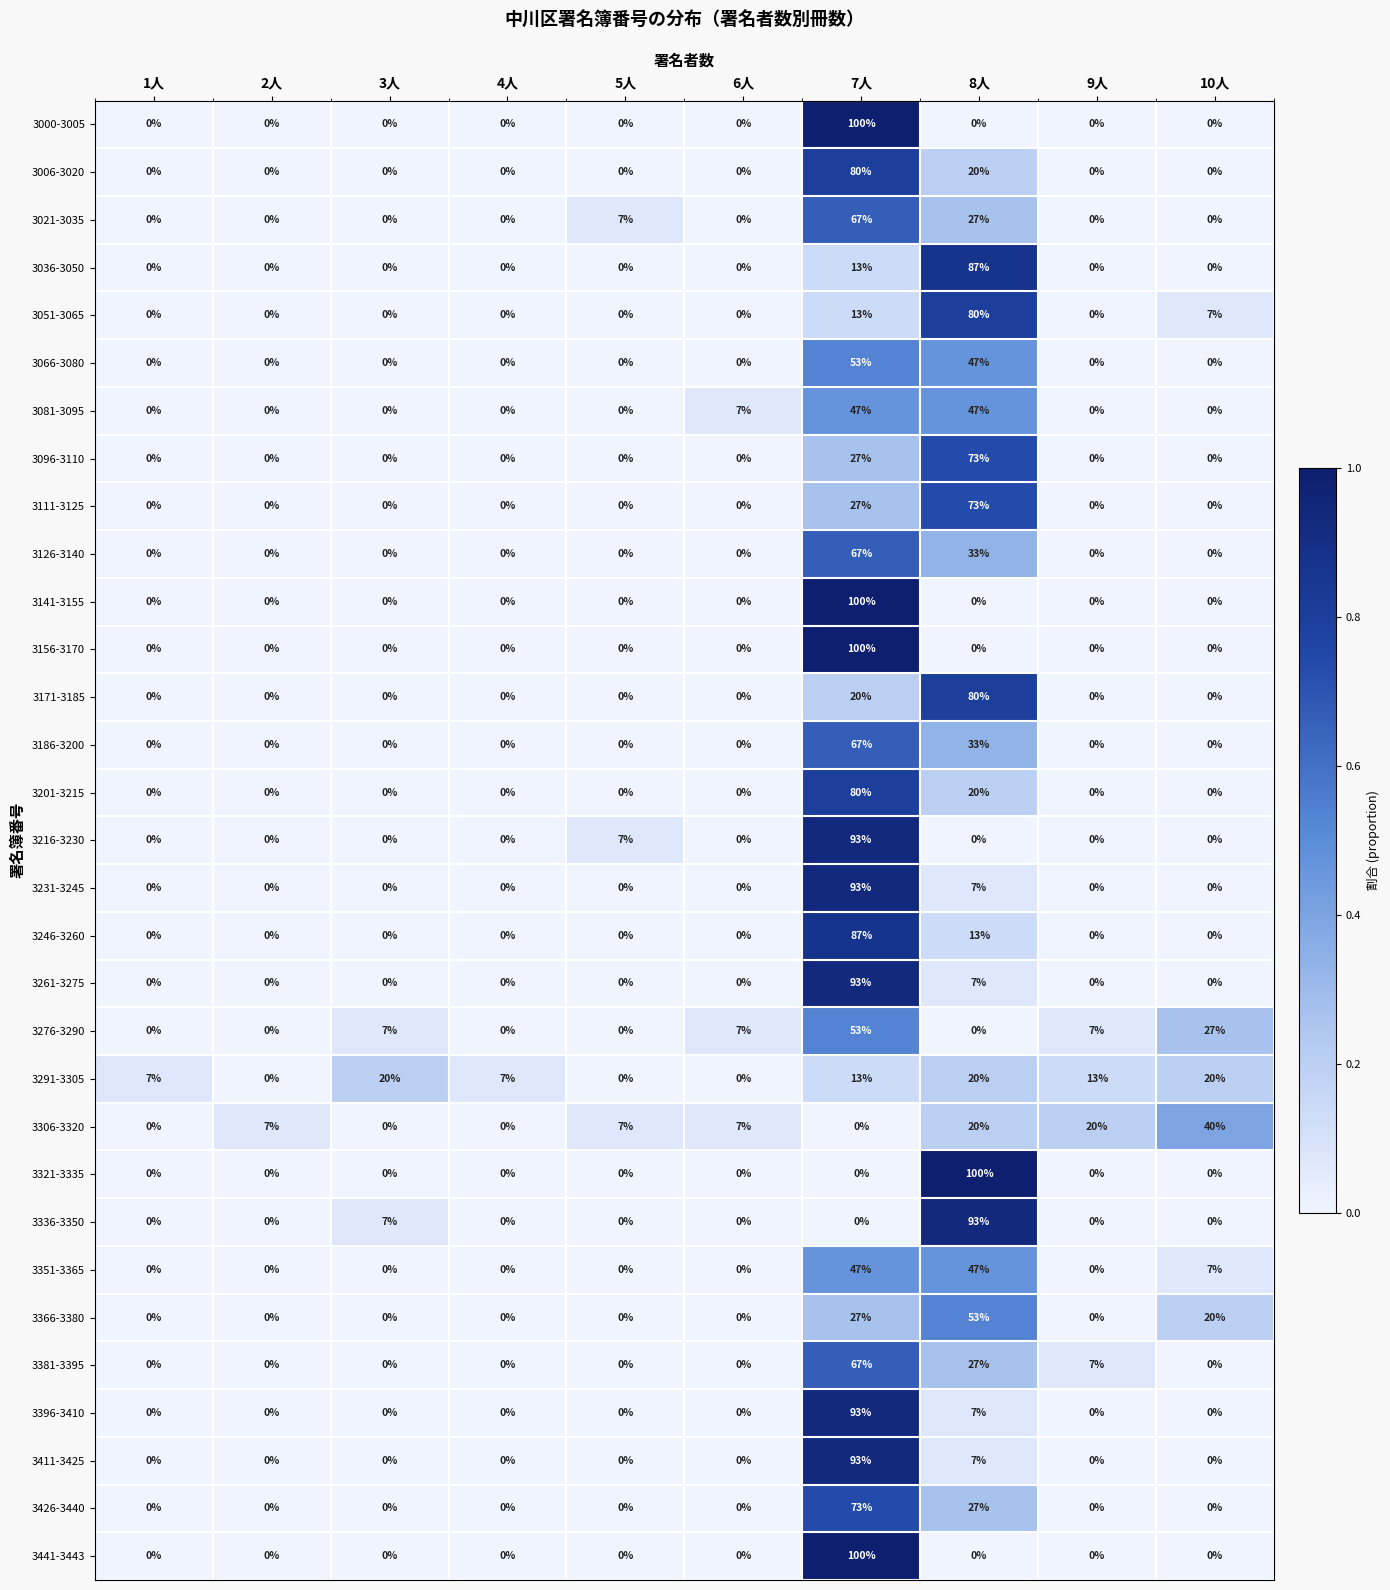

What is the difference between the maximum and minimum values in the 3171-3185 series?

80